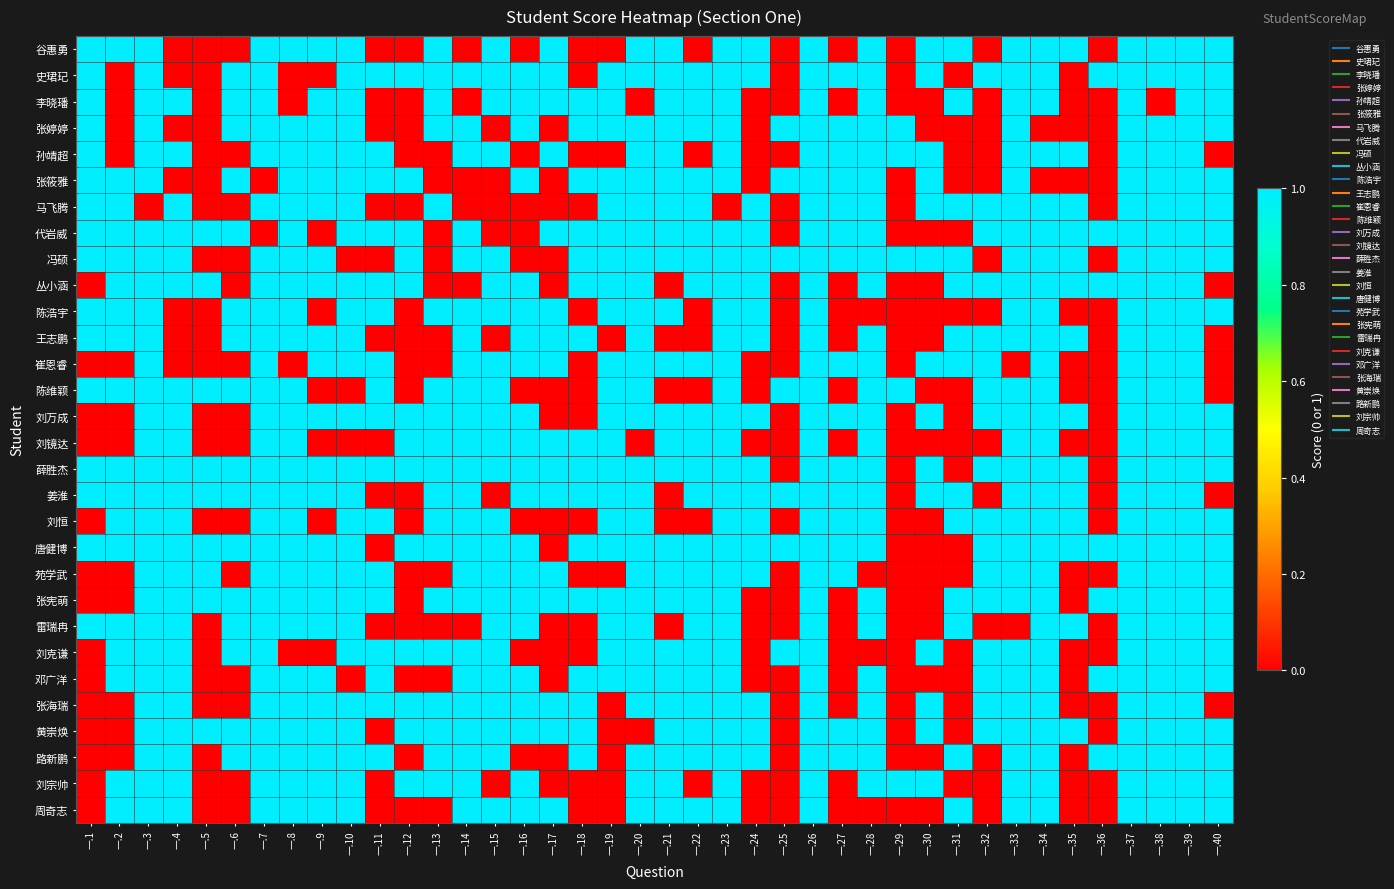

How many distinct data groups are displayed?

30